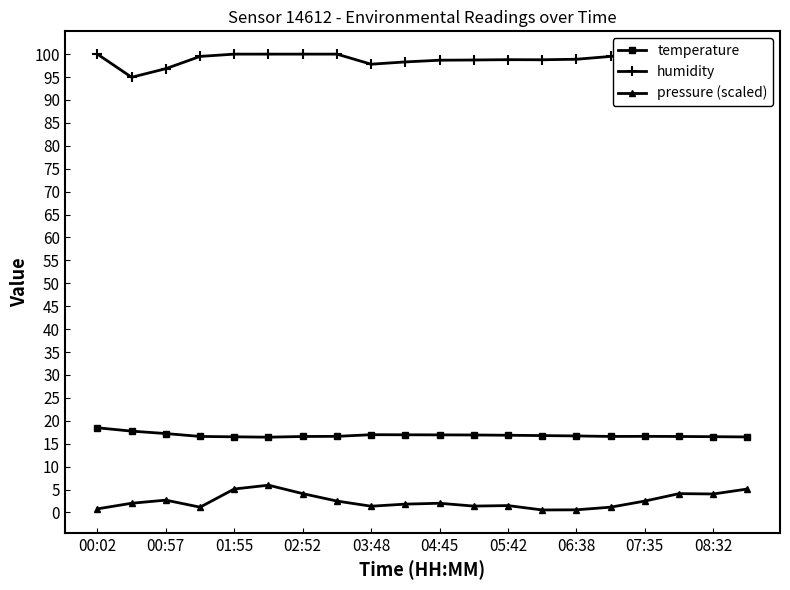

The pressure (scaled) series shows 8.5 at 01:55. True or false?

False